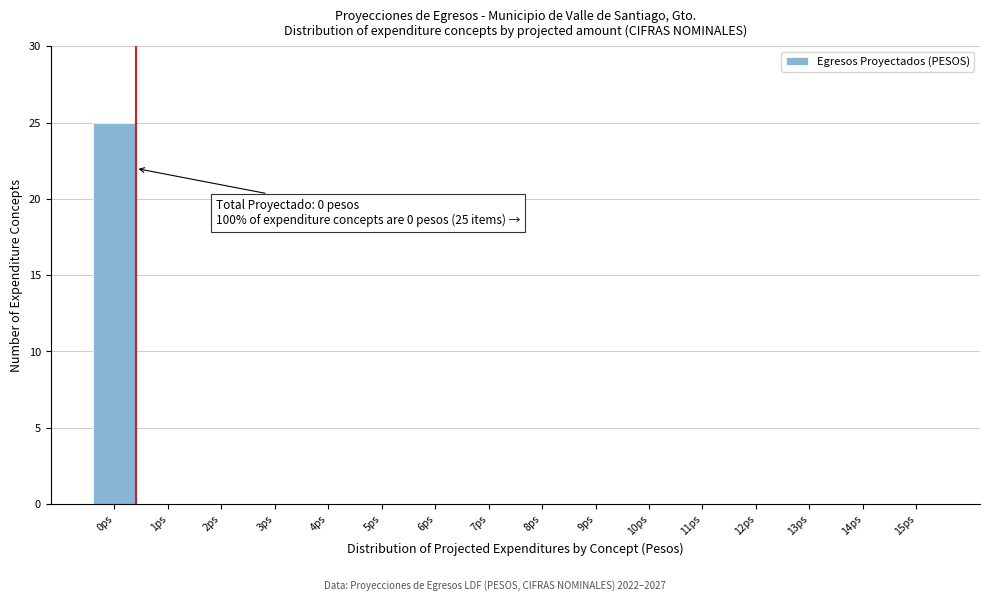

Reading left to right, list all the values displayed in this chart.

0ps=25	1ps=0	2ps=0	3ps=0	4ps=0	5ps=0	6ps=0	7ps=0	8ps=0	9ps=0	10ps=0	11ps=0	12ps=0	13ps=0	14ps=0	15ps=0